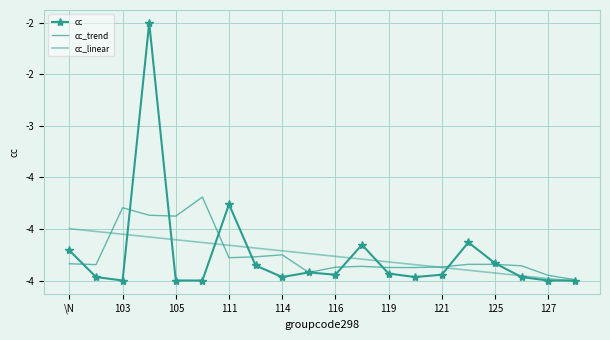

True or false: cc_trend and cc_linear cross at least once.

True